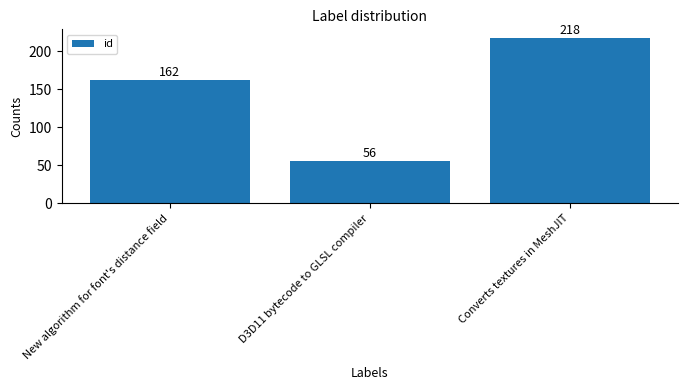

What is the change in value from D3D11 bytecode to GLSL compiler to Converts textures in MeshJIT?

+162